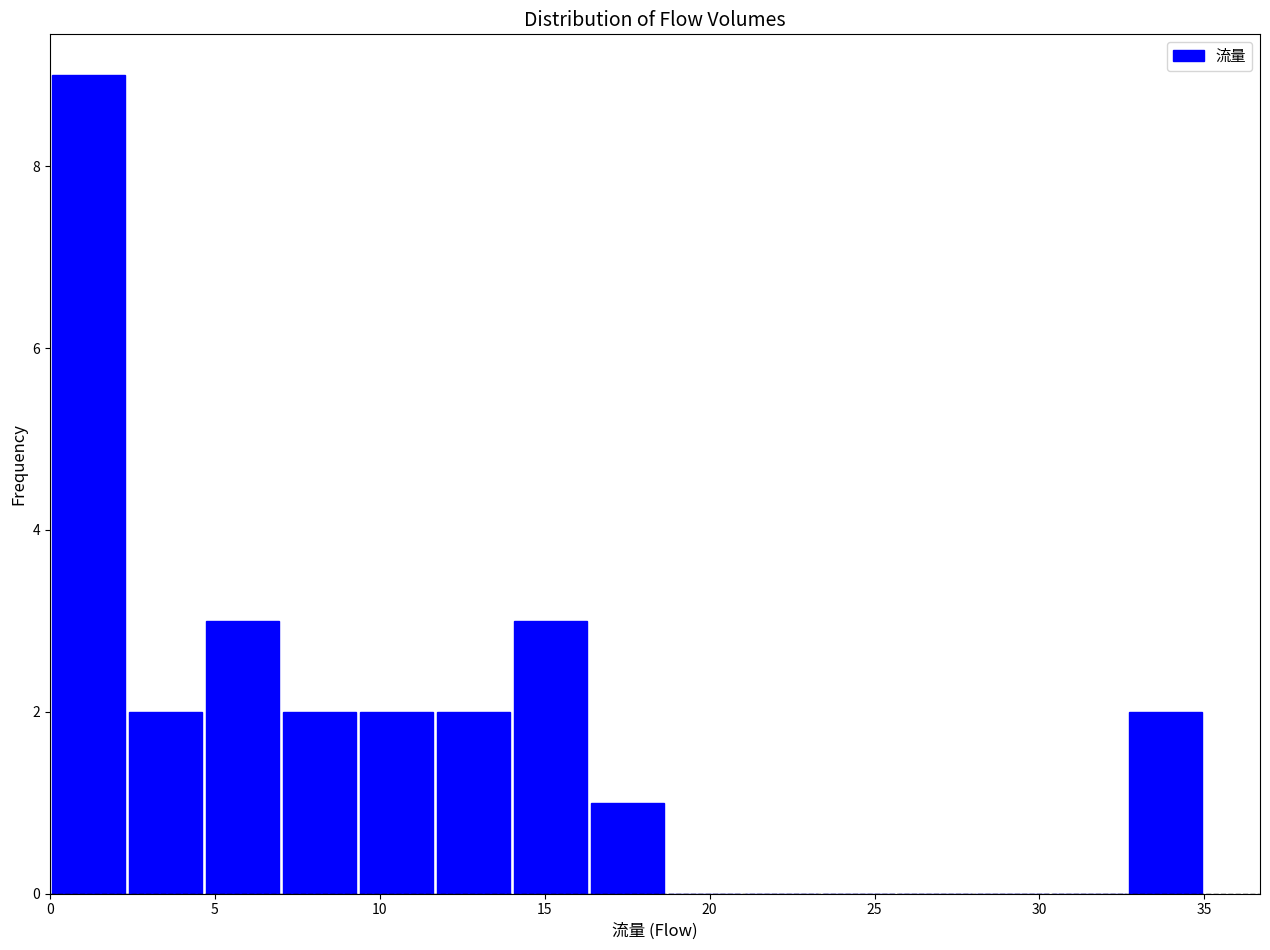

Reading left to right, list every bar in this chart as the range it spans on the x-axis followed by its height. Neither the bar edges nor the heights are printed on the chart, so give them approximately, as read against the axes.

0.0 to 2.5: 9
2.5 to 4.5: 2
4.5 to 7.0: 3
7.0 to 9.5: 2
9.5 to 11.5: 2
11.5 to 14.0: 2
14.0 to 16.5: 3
16.5 to 18.5: 1
18.5 to 21.0: 0
21.0 to 23.5: 0
23.5 to 25.5: 0
25.5 to 28.0: 0
28.0 to 30.5: 0
30.5 to 32.5: 0
32.5 to 35.0: 2